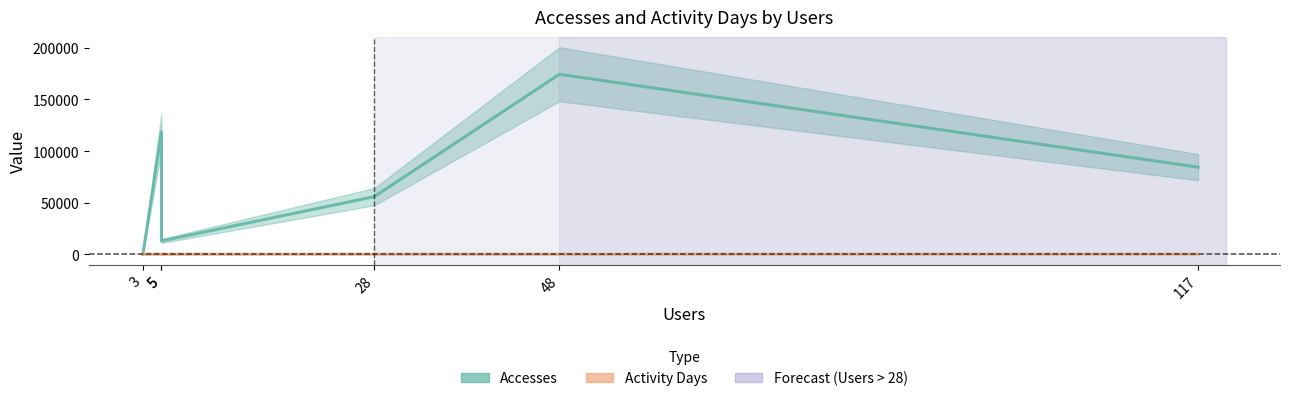

What is the spread (max minus min) of values at 3?

71